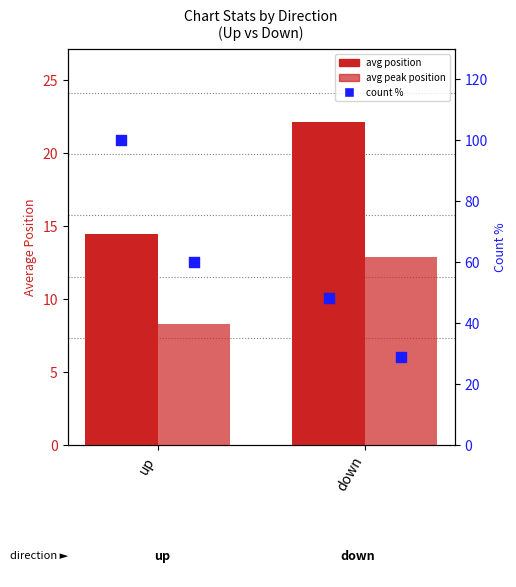

Is the value of avg peak position at down greater than the value of count % at up?

No